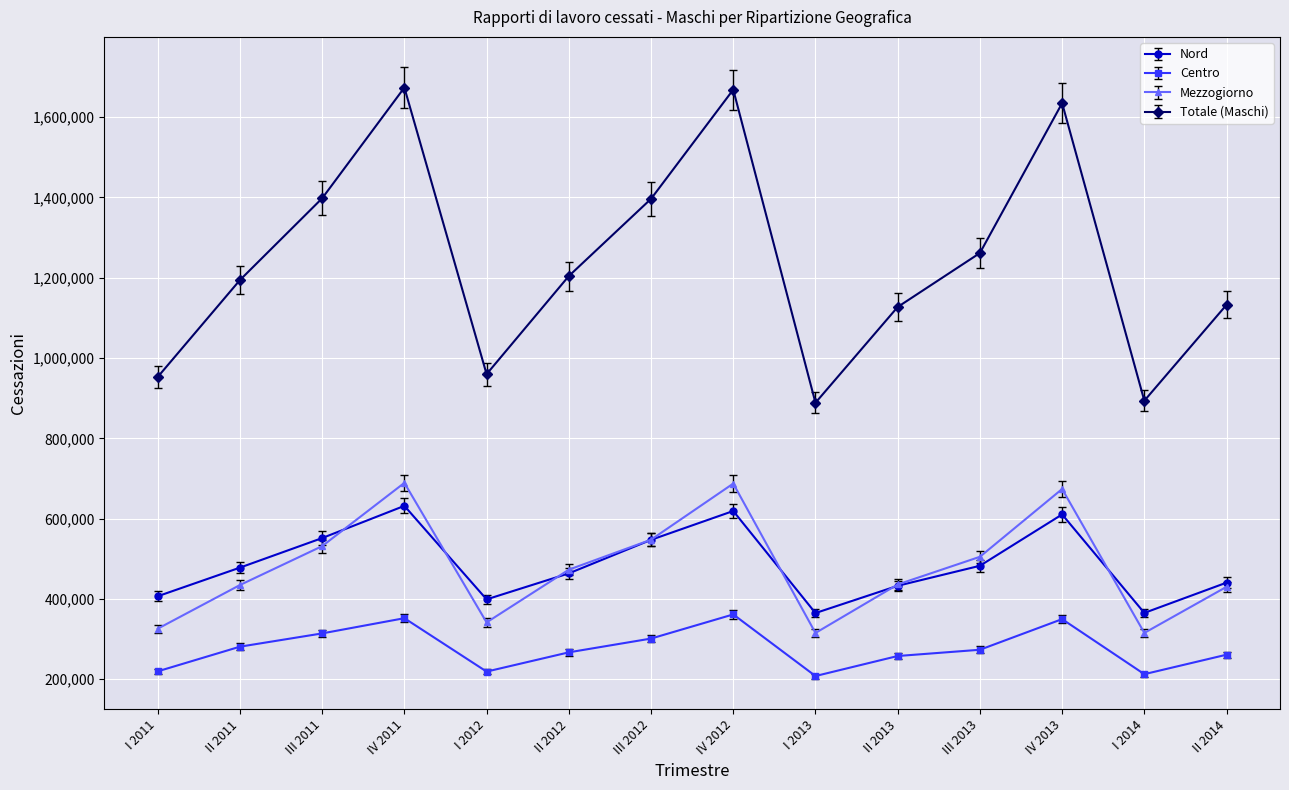

What is the label of the 2nd point from the left?

II 2011